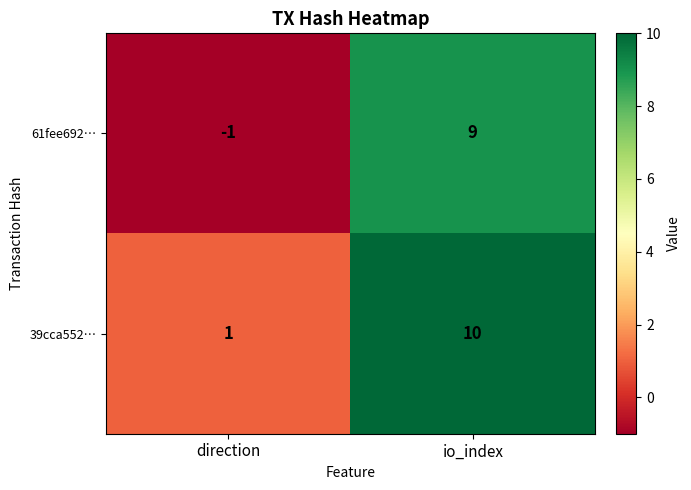

What is the average value of the 39cca552… series?

6